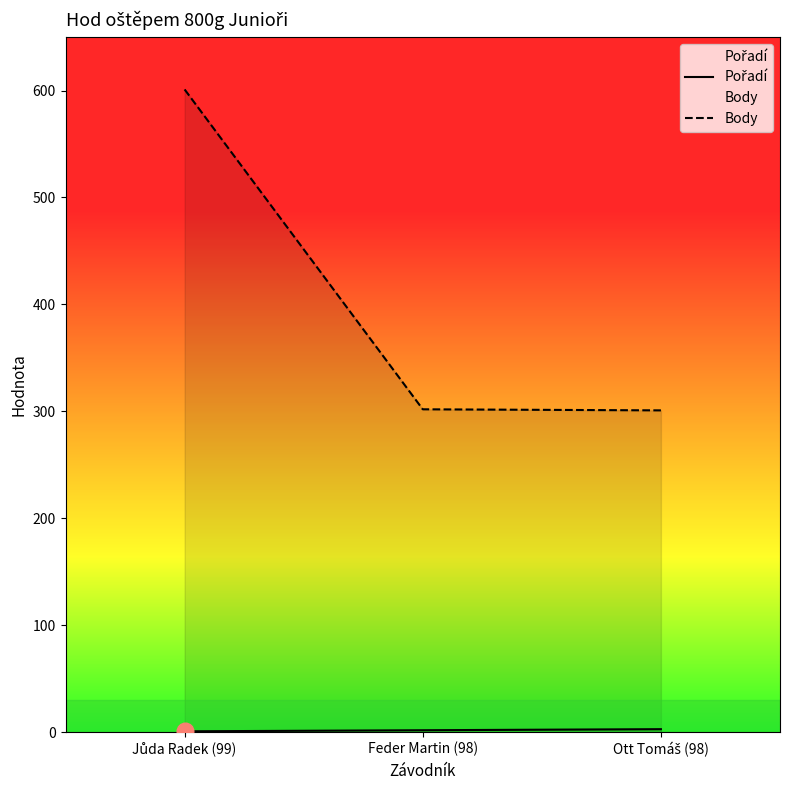

Which series has the largest total across all categories?

Body